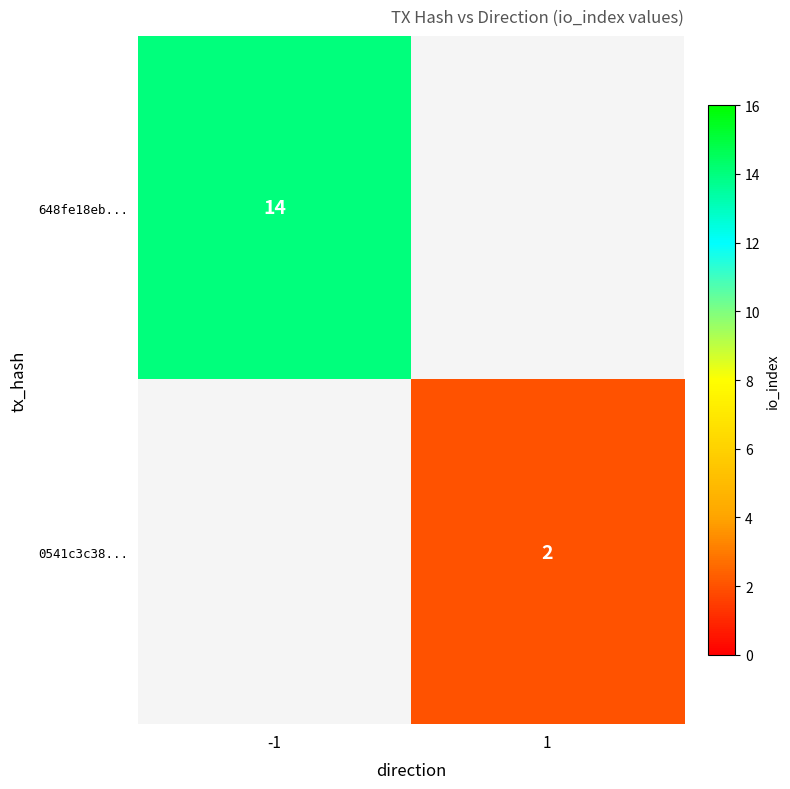

Is it true that 648fe18eb... equals 21 at -1?

False